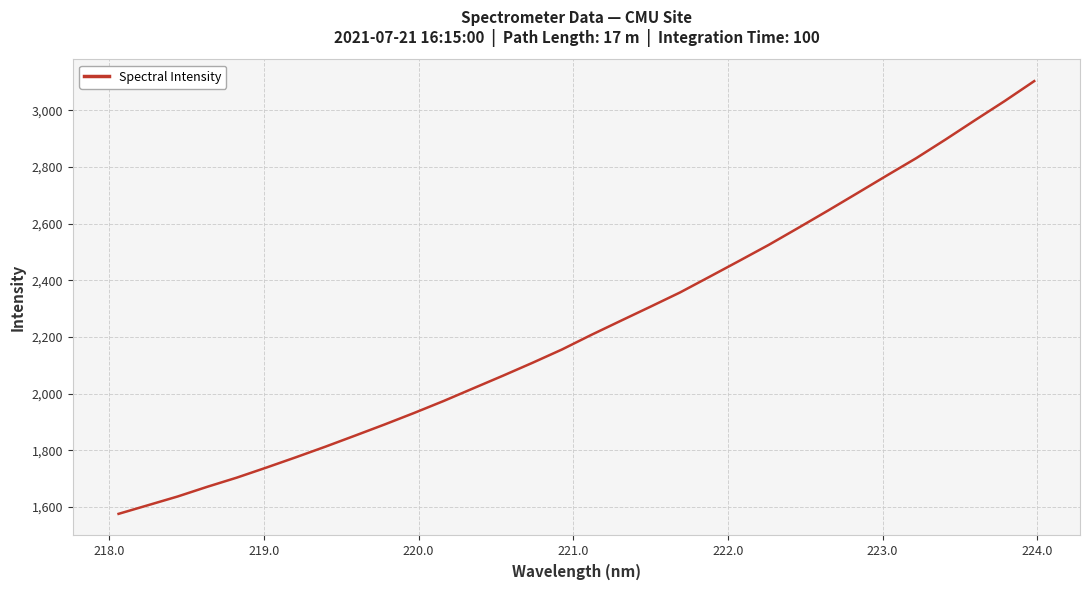

What is the smallest value displayed?

1576.0